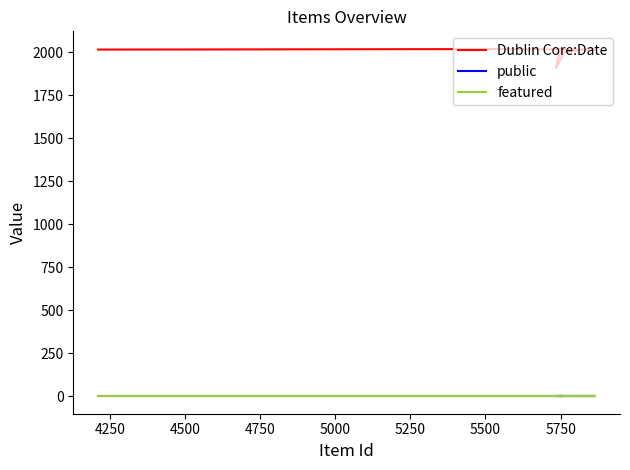

The value of public at 10 is 0. True or false?

False